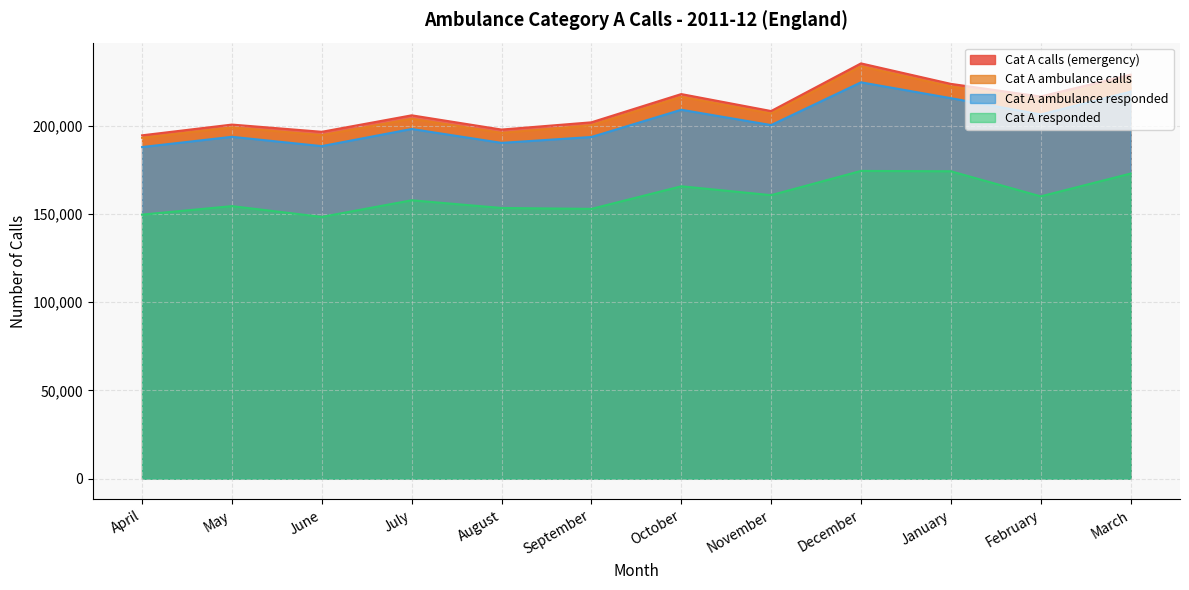

At which category does Cat A responded reach its first local valley?

June